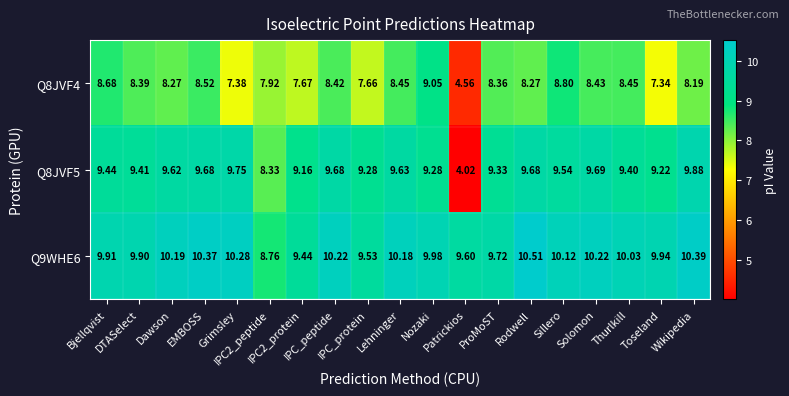

Which series has the largest range (max minus min)?

Q8JVF5